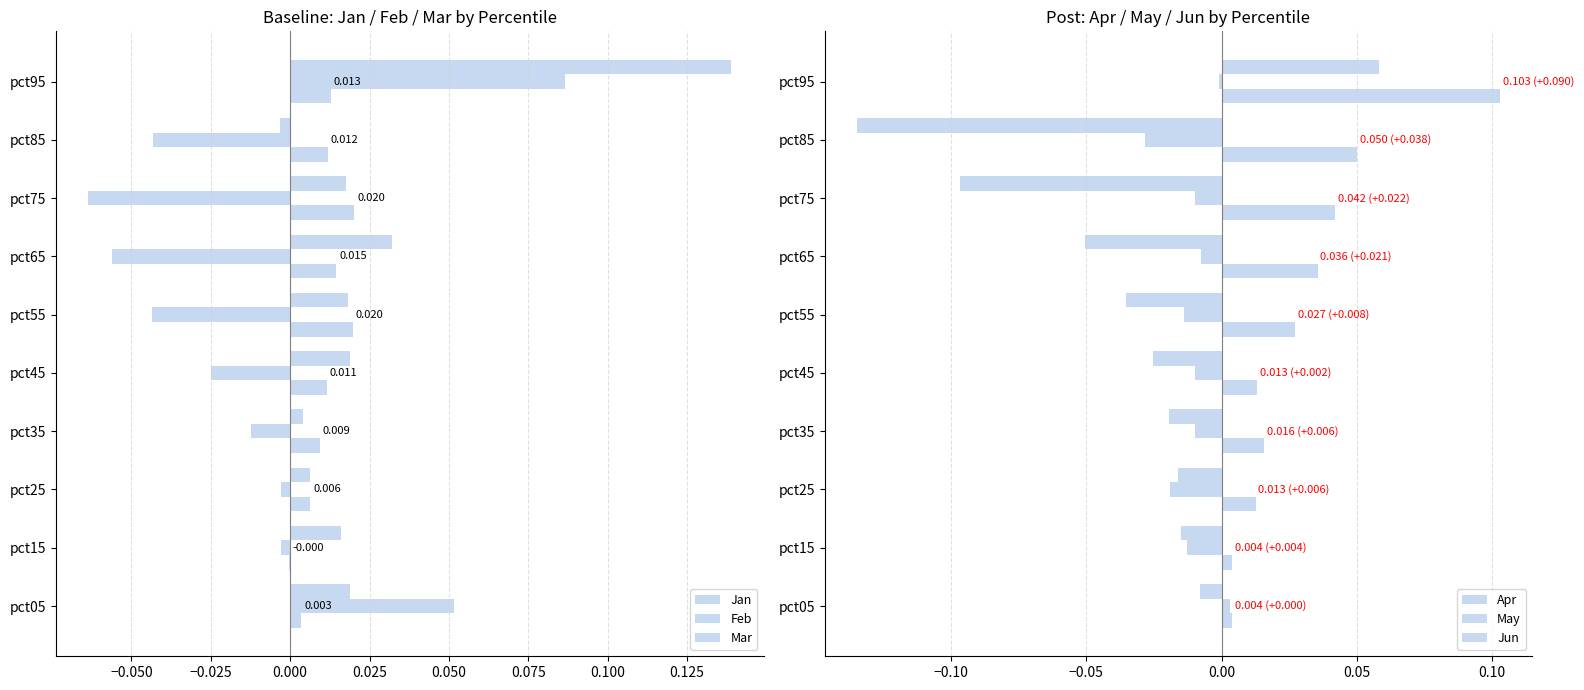

How many values in the Mar series are below 0?

1